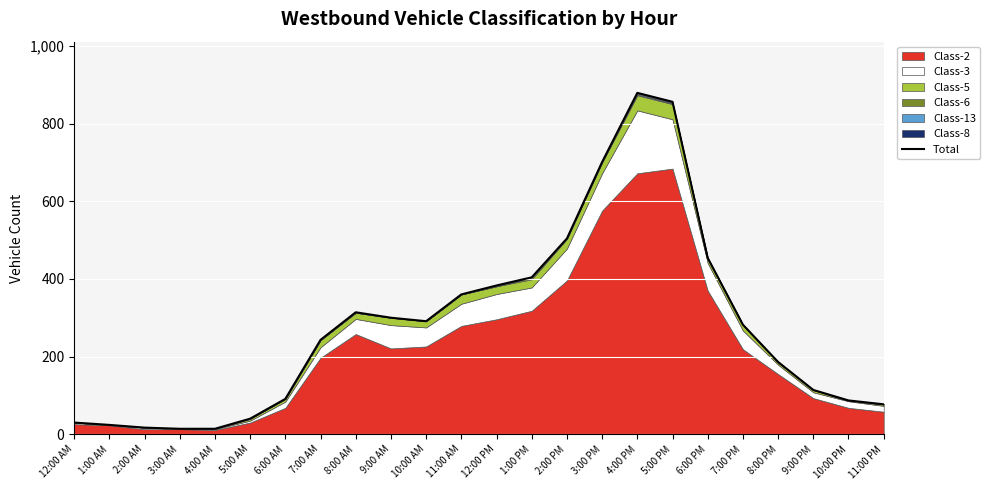

What is the value of the 4th point from the left?

14